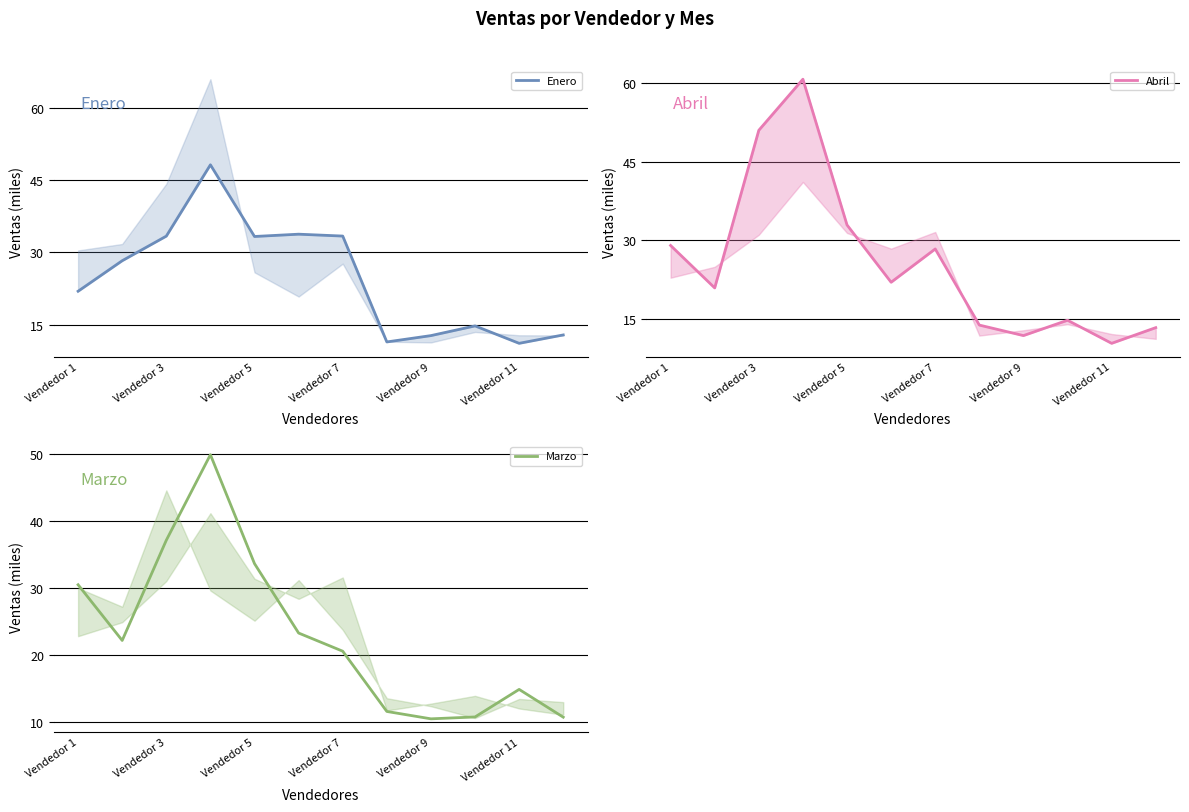

Is it true that Marzo equals 30.5 at Vendedor 1?

True